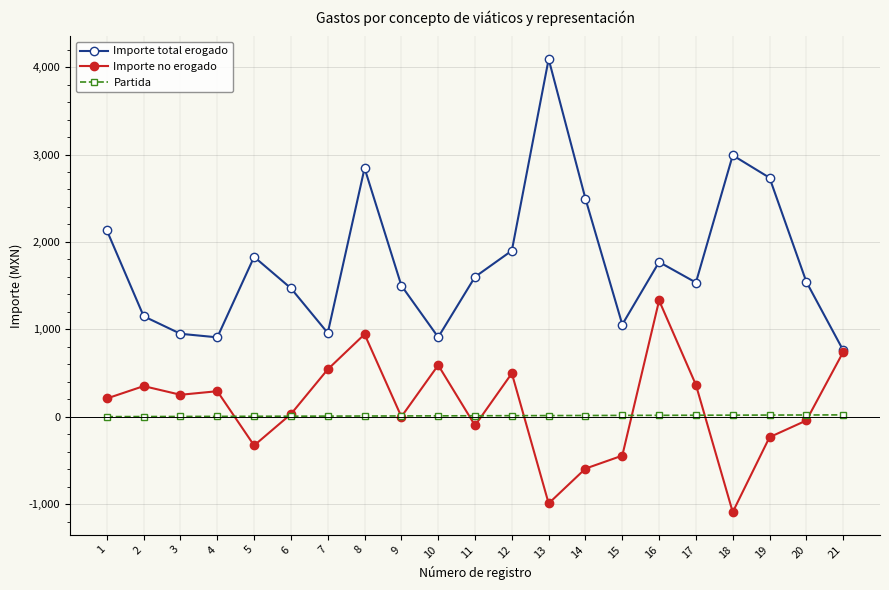

Which series has the largest range (max minus min)?

Importe total erogado